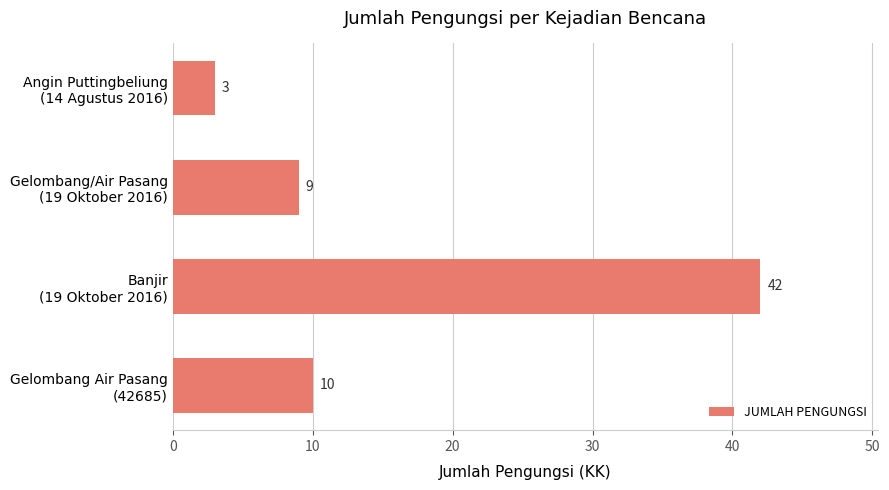

What is the value of the 3rd bar from the top?

42